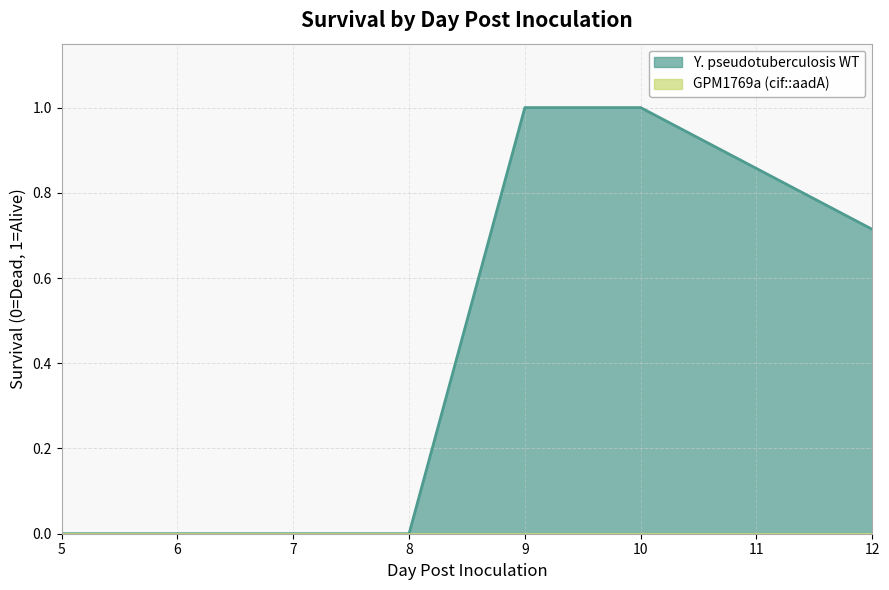

Which category has the lowest value in the Y. pseudotuberculosis WT series?

5